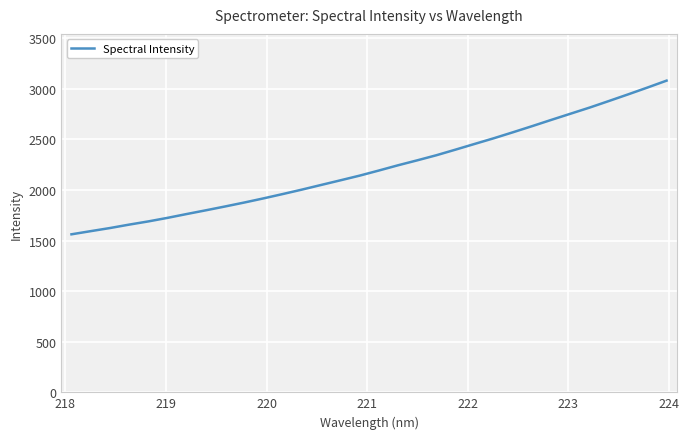

What is the difference between the maximum and minimum values?

1518.5